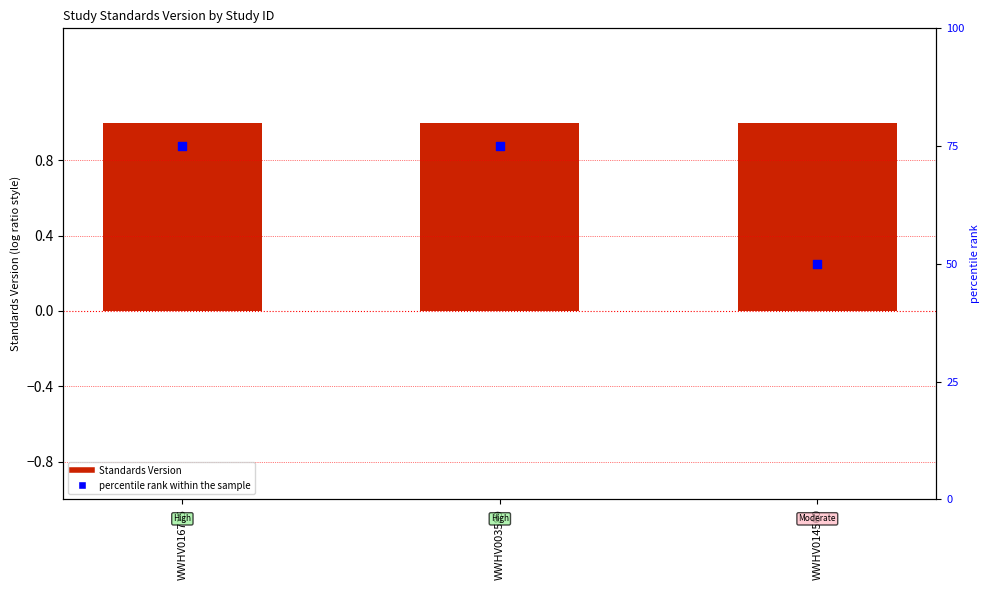

Which series contains the lowest Y value?

Standards Version